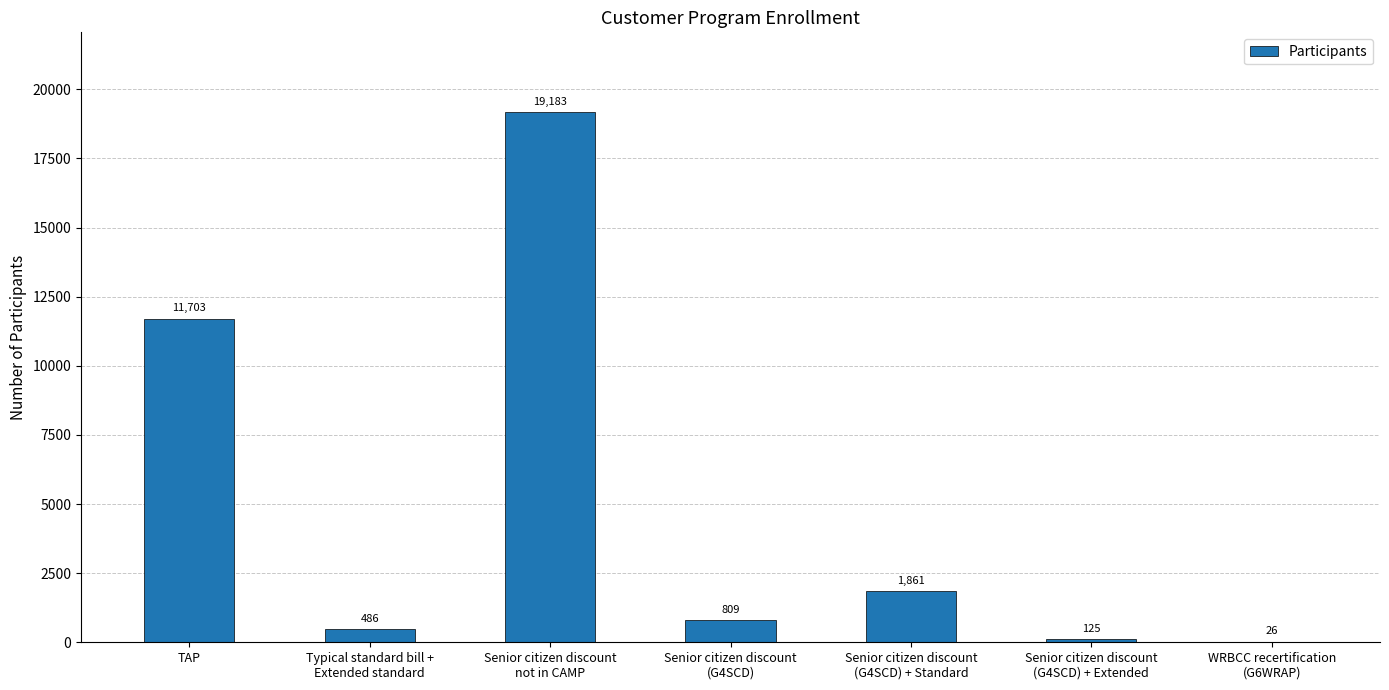

Which has a higher value, WRBCC recertification
(G6WRAP) or TAP?

TAP